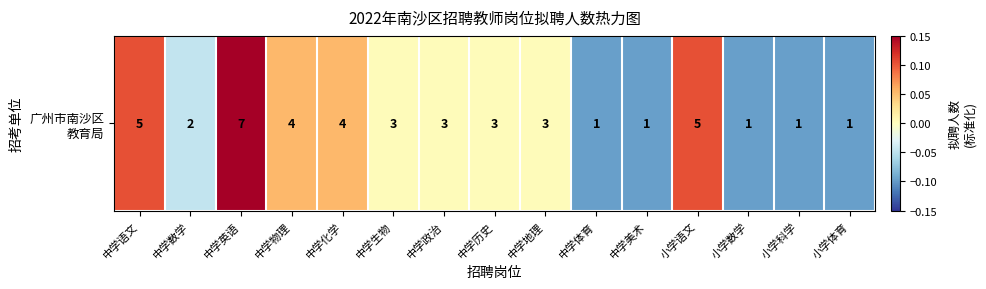

The value at 小学科学 is -0.1. True or false?

True